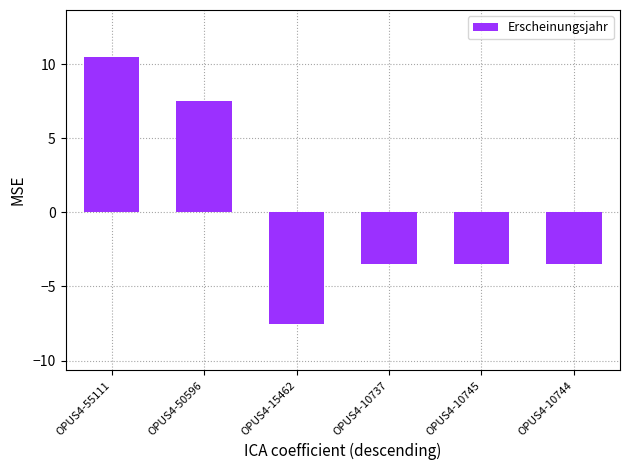

What is the sum of the values at OPUS4-10737 and OPUS4-15462?

-11.0